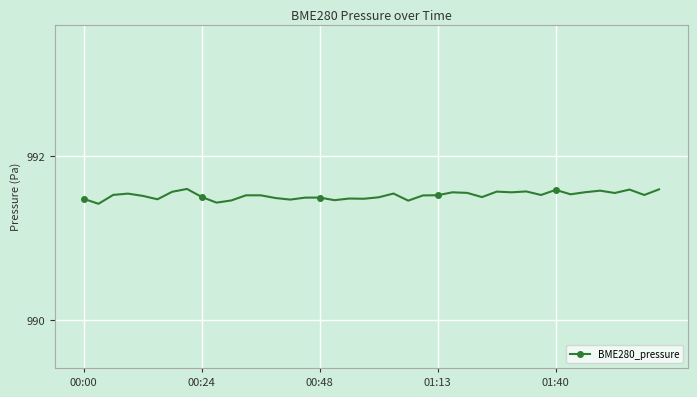

What is the smallest value displayed?

991.4